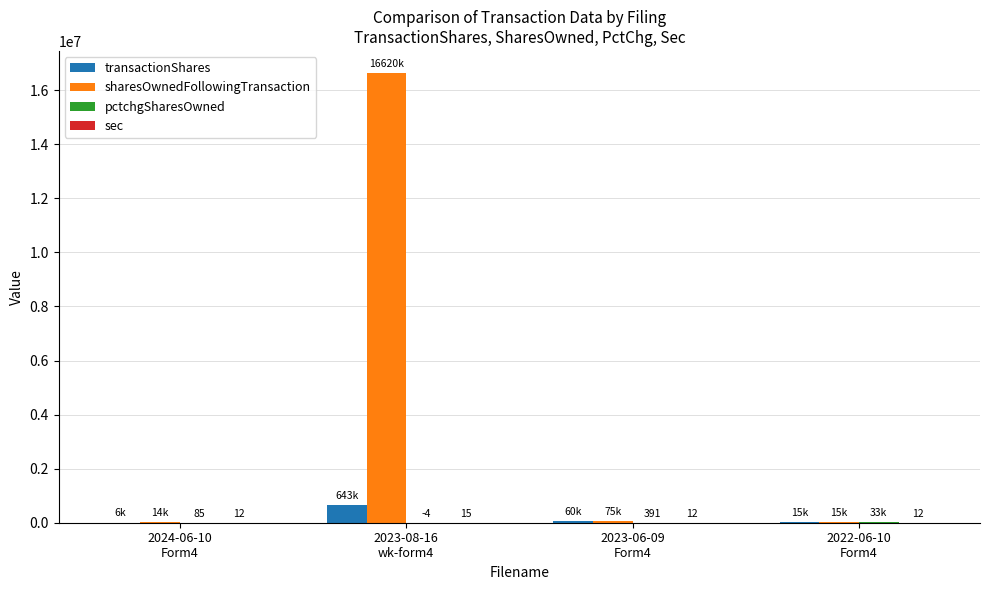

What is the maximum value for transactionShares?

643289